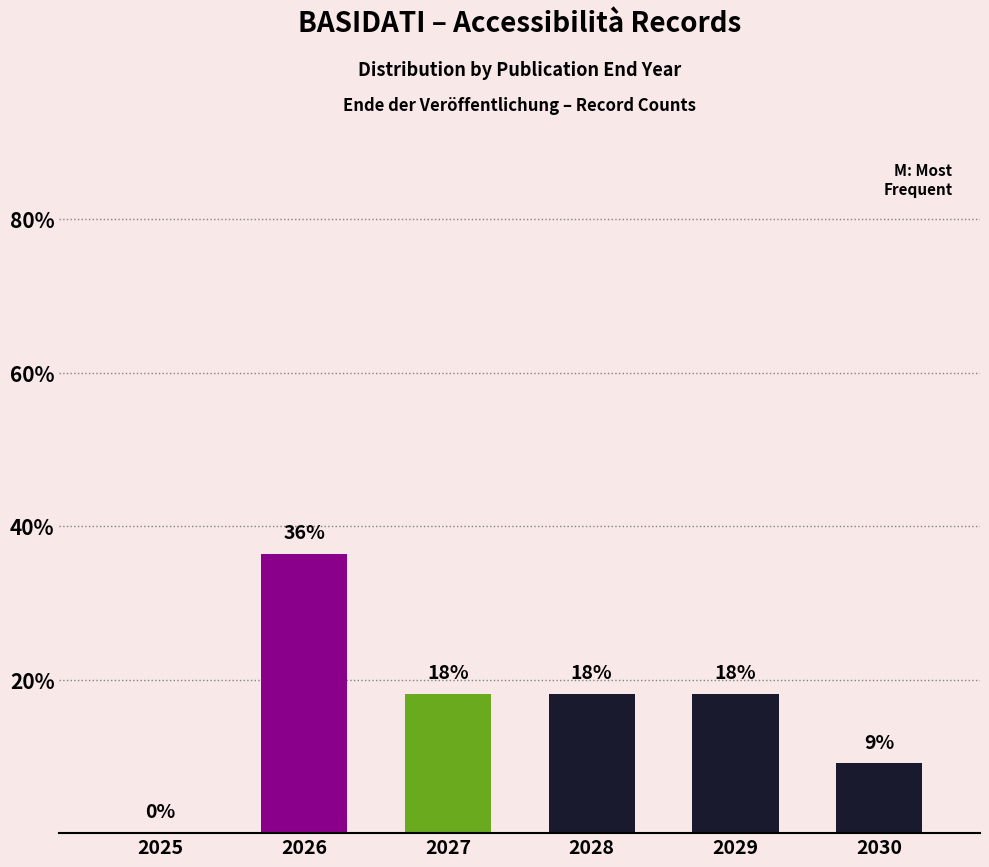

What is the sum of all values?

100.0